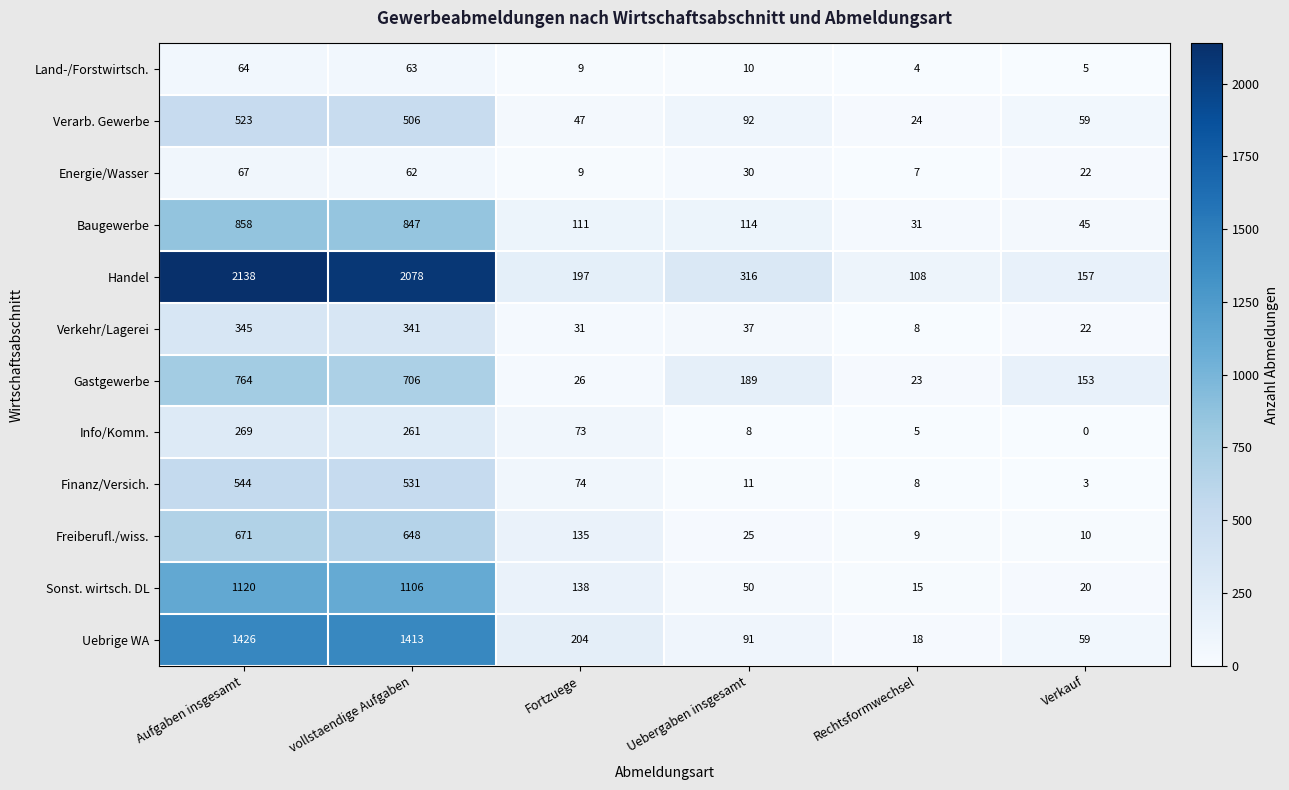

Which category has the highest value in the Handel series?

Aufgaben insgesamt